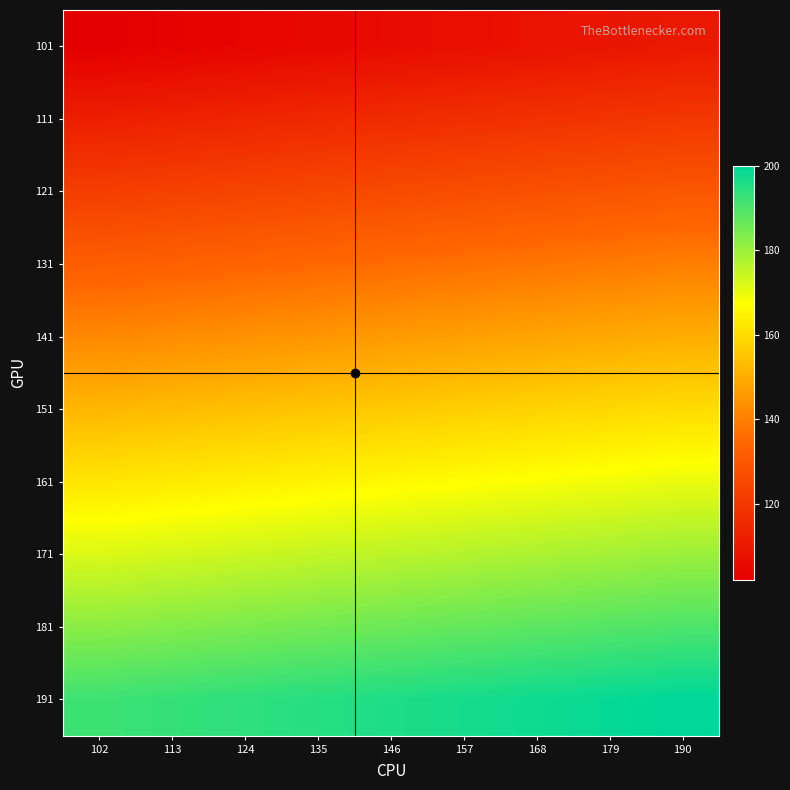

Count the number of categories in the chart.

9